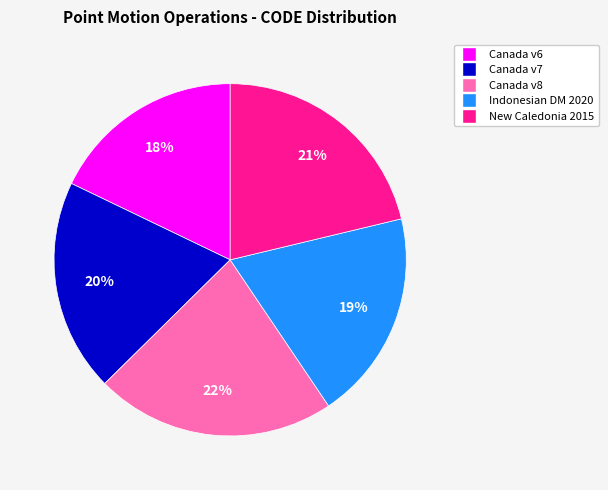

Is there any slice that represents more than half of the pie?

No